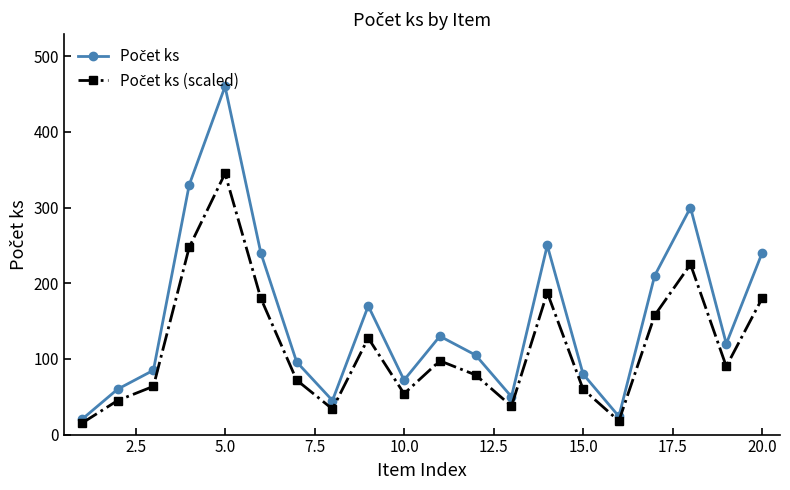

What is the maximum value shown in the chart?

460.0